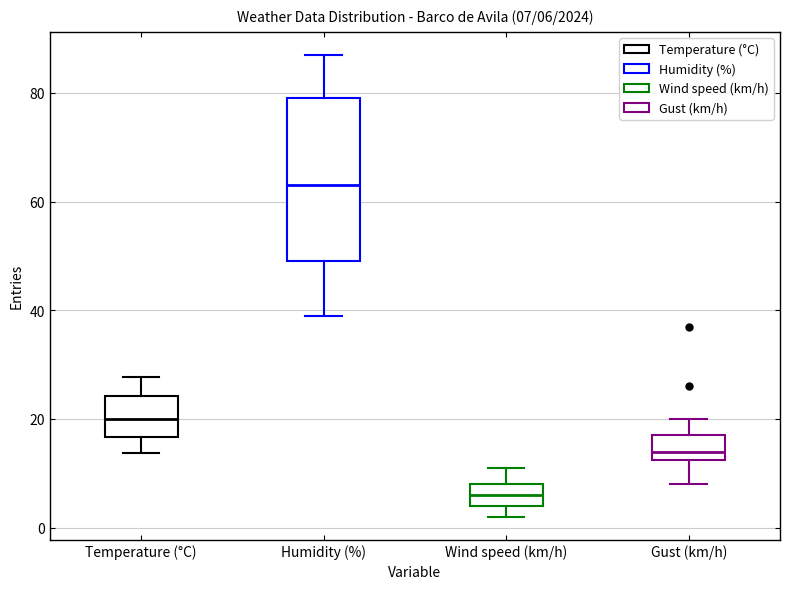

Which box's median line is the highest?

Humidity (%)